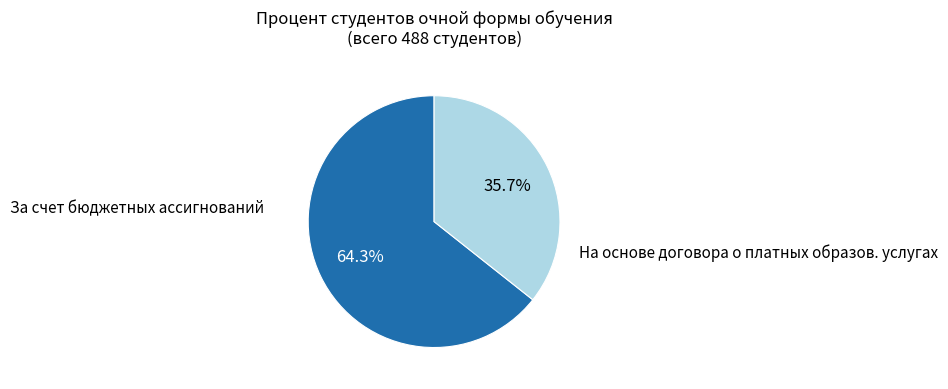

Is there any slice that represents more than half of the pie?

Yes